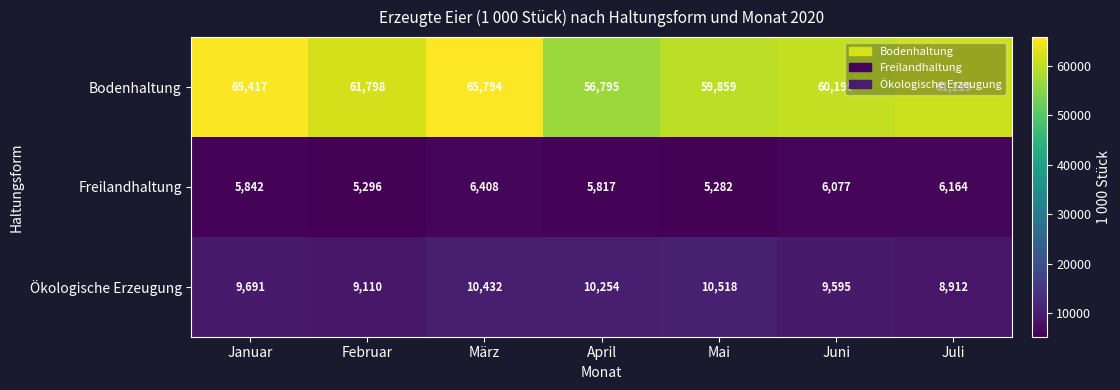

Is it true that Bodenhaltung equals 94510 at Juli?

False